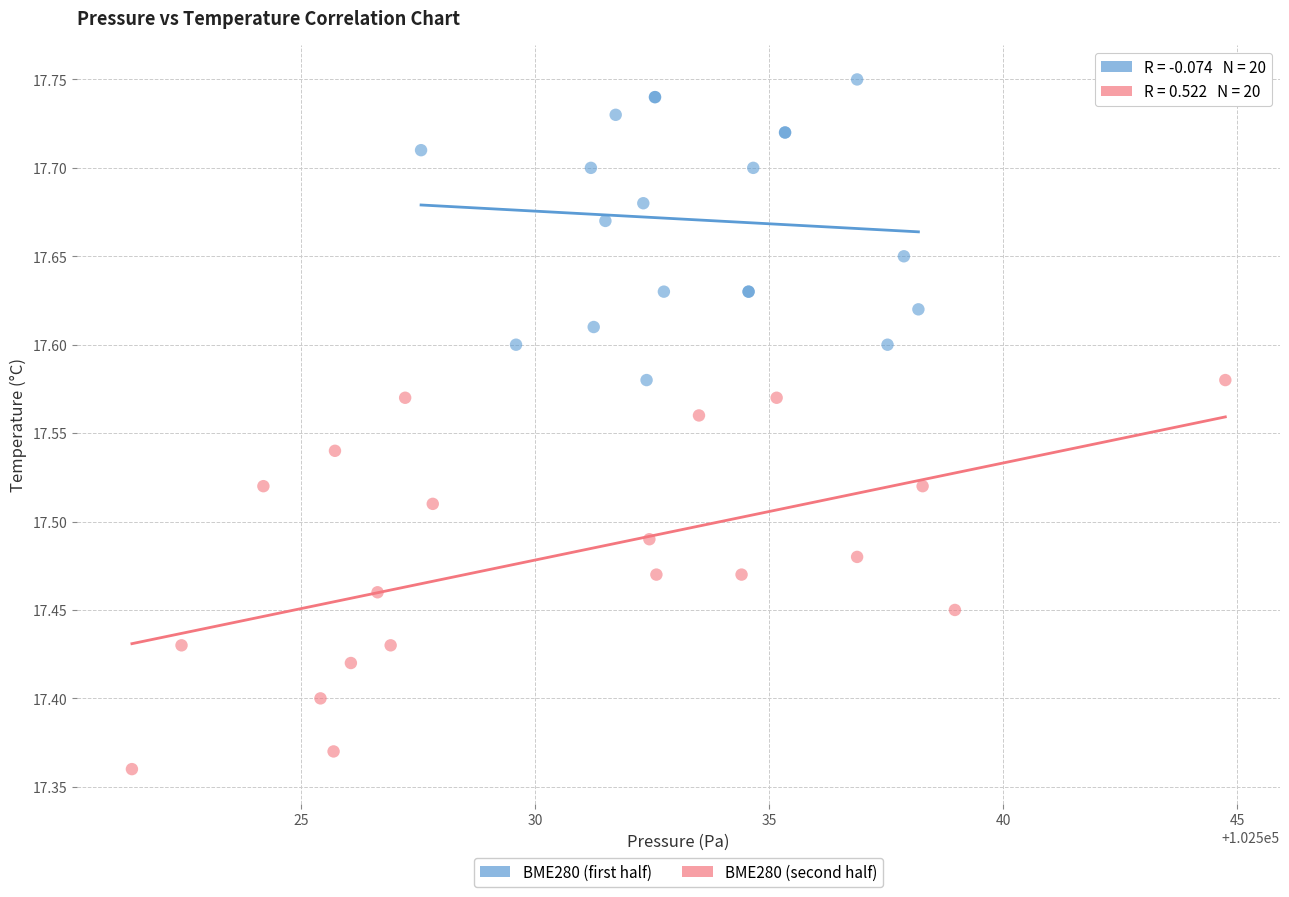

What are all the series names shown in the legend?

BME280 (first half), BME280 (second half)